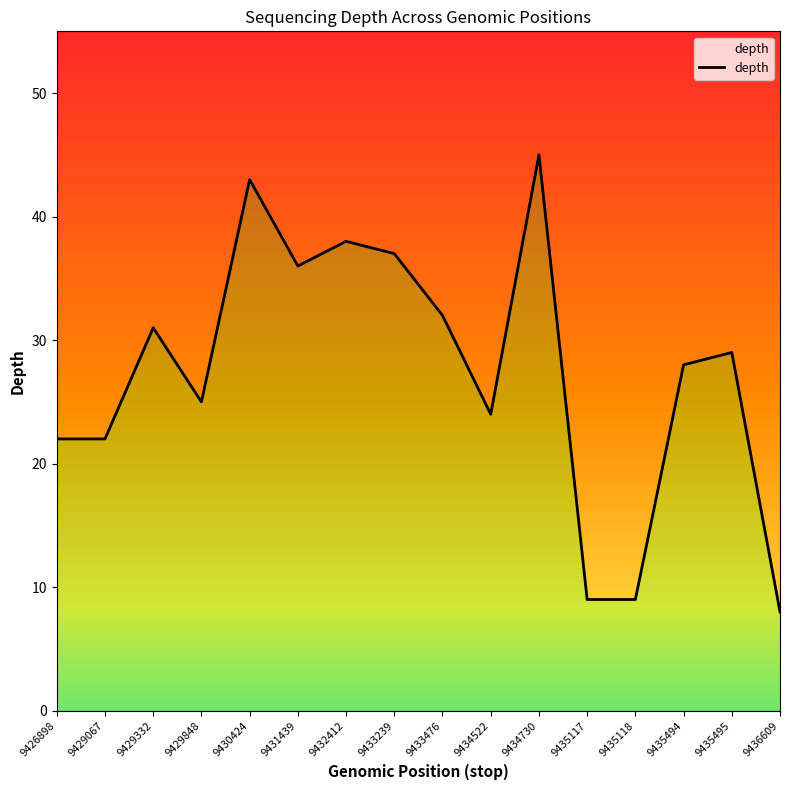

Rank the categories by value from lowest to highest.

9436609, 9435117, 9435118, 9426898, 9429067, 9434522, 9429848, 9435494, 9435495, 9429332, 9433476, 9431439, 9433239, 9432412, 9430424, 9434730